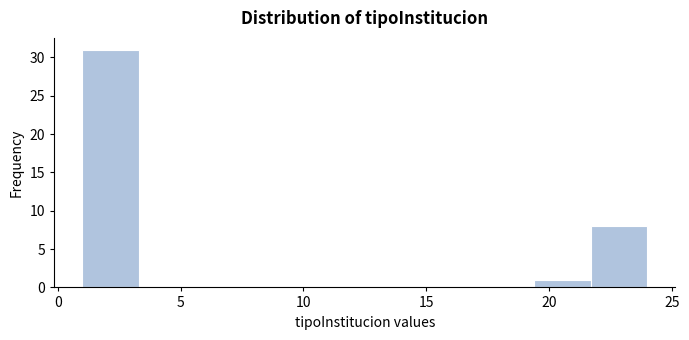

Over which range of the x-axis is the bar tallest?

1.0 to 3.3